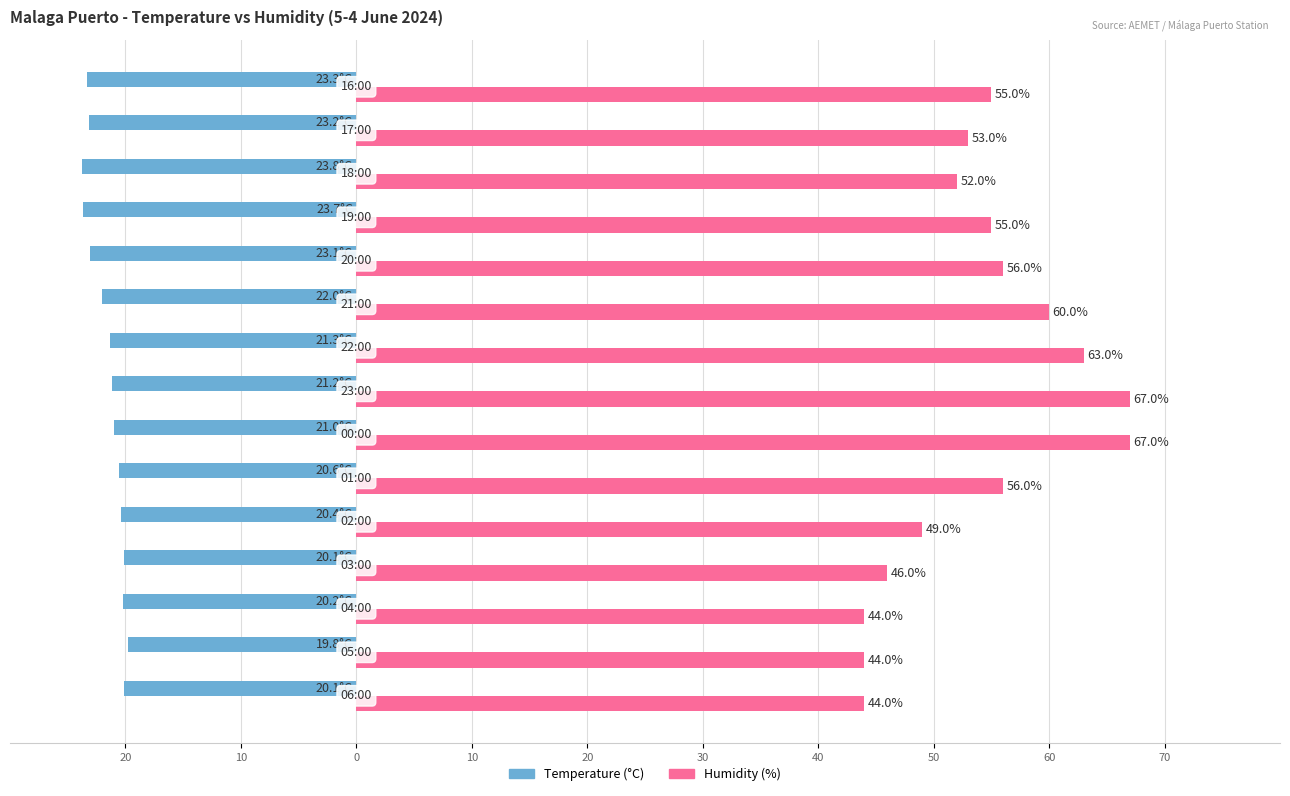

Which series has the largest total across all categories?

Humidity (%)